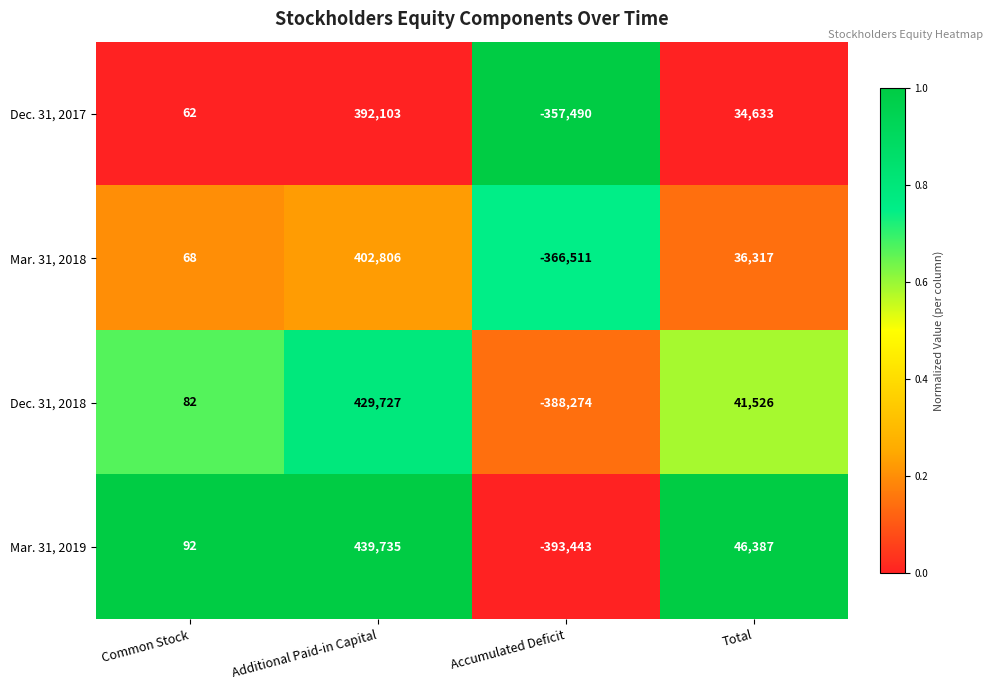

Rank the categories by Dec. 31, 2017 value from lowest to highest.

Accumulated Deficit, Common Stock, Total, Additional Paid-in Capital